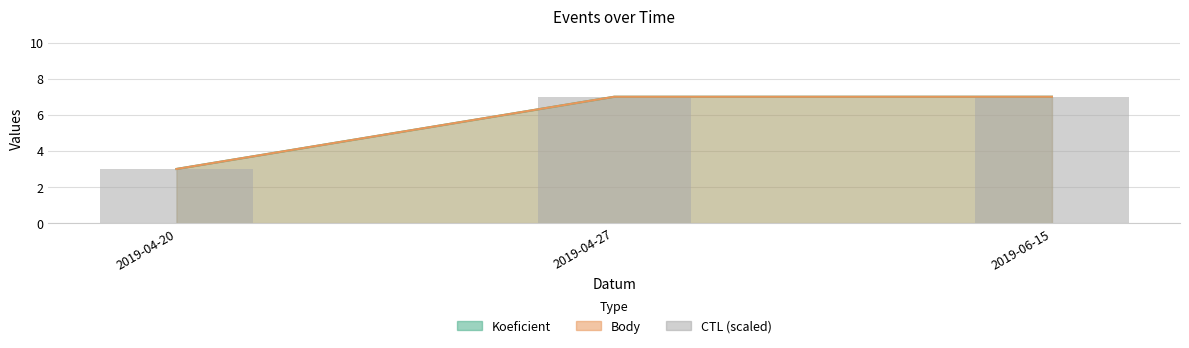

The value at 2019-06-15 is 7. True or false?

True